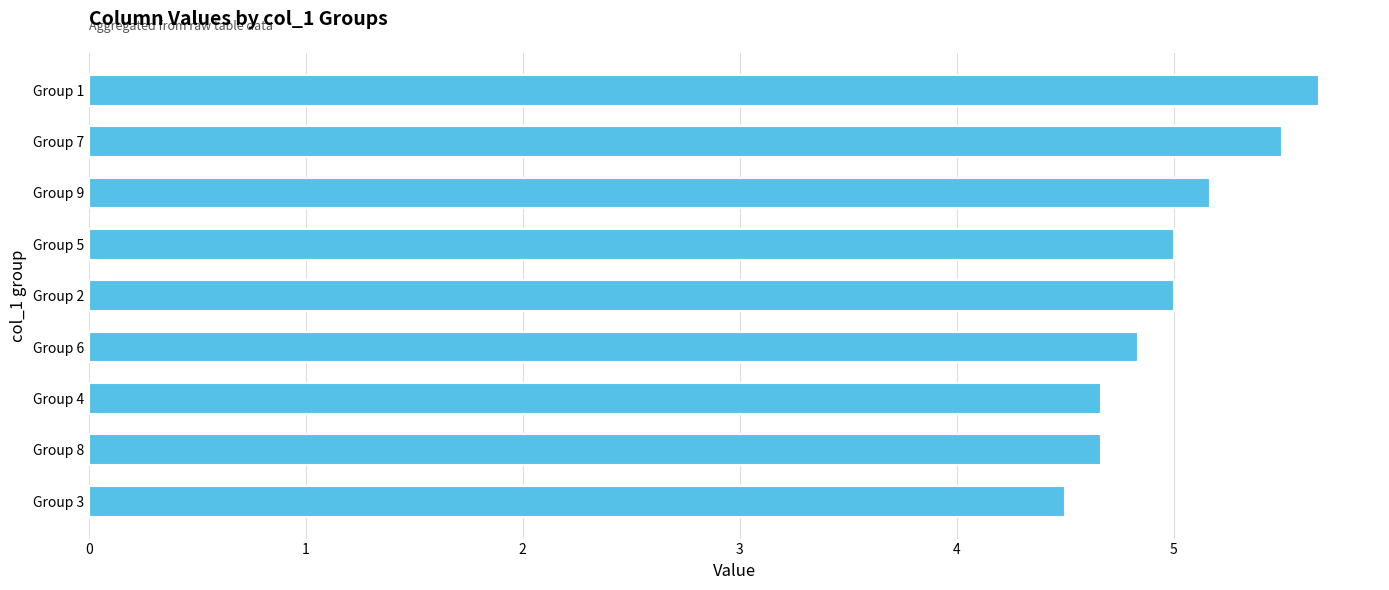

How many distinct data groups are displayed?

1